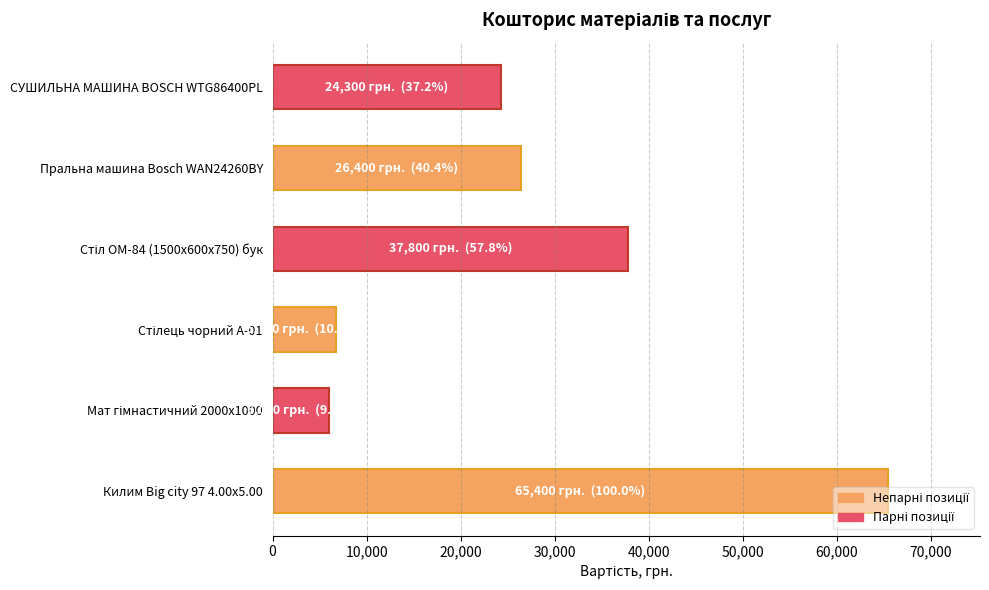

At which category does the chart reach its peak across all series?

Килим Big city 97 4.00x5.00